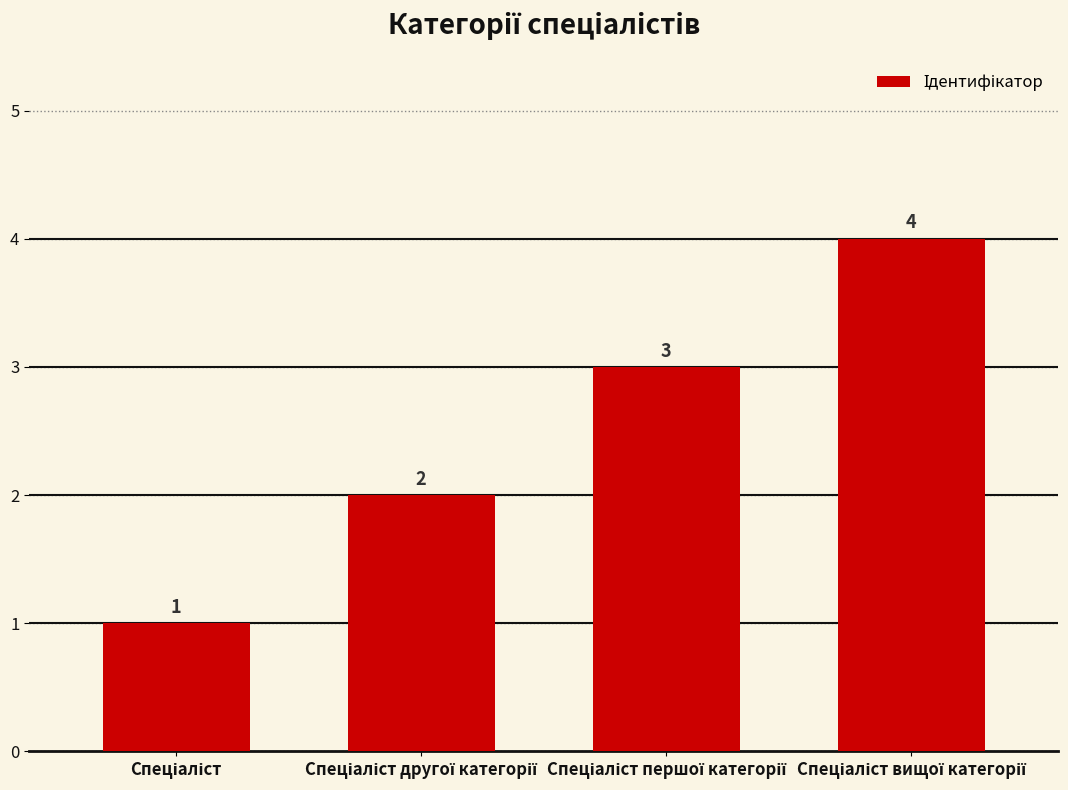

What is the value of the 2nd bar from the left?

2